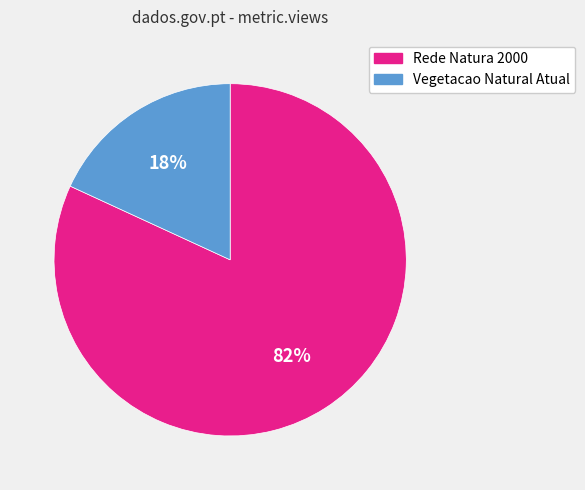

Combined, do Vegetacao Natural Atual and Rede Natura 2000 account for over 50%?

Yes